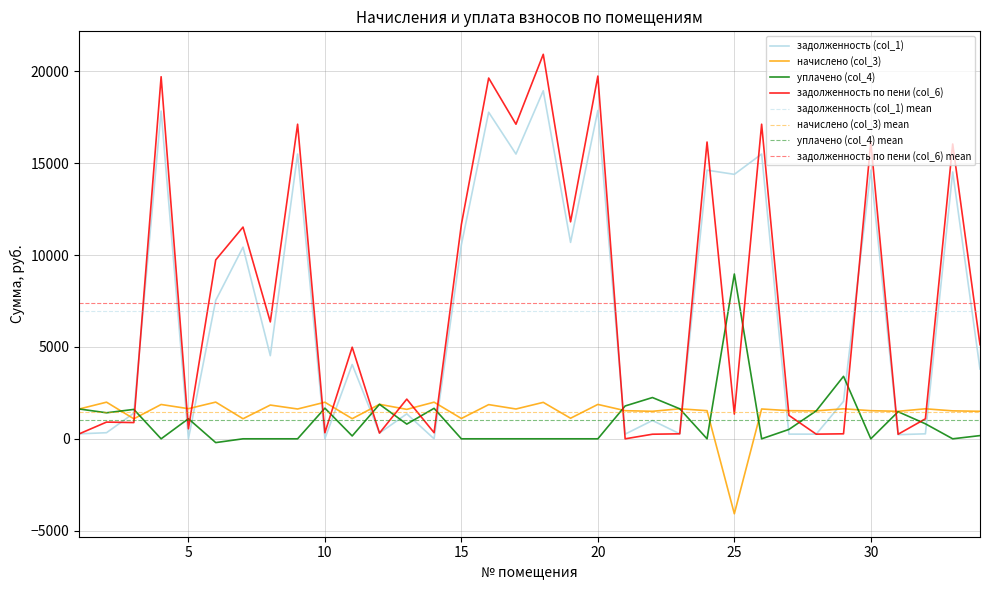

Does the chart display data point markers on the line(s)?

No